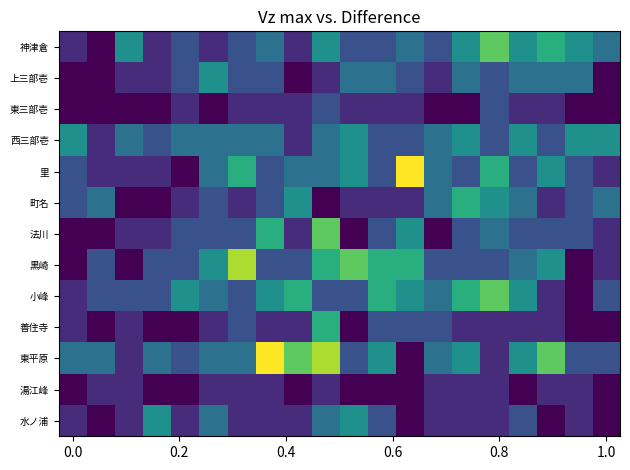

Reading left to right, extract all data points from this chart.

神津倉: 1	0	4	1	2	1	2	3	1	4	2	2	3	2	4	6	4	5	4	3
上三部壱: 0	0	1	1	2	4	2	2	0	1	3	3	2	1	3	2	3	3	3	0
東三部壱: 0	0	0	0	1	0	1	1	1	2	1	1	1	0	0	2	1	1	0	0
西三部壱: 4	1	3	2	3	3	3	3	1	3	4	2	2	3	4	2	4	2	4	4
里: 2	1	1	1	0	3	5	2	3	3	4	2	8	3	2	5	2	4	2	1
町名: 2	3	0	0	1	2	1	2	4	0	1	1	1	3	5	4	3	1	2	3
法川: 0	0	1	1	2	2	2	5	1	6	0	2	4	0	2	3	2	2	2	1
黒崎: 0	2	0	2	2	4	7	2	2	5	6	5	5	2	2	2	3	4	0	1
小峰: 1	2	2	2	4	3	2	4	5	2	2	5	4	3	5	6	4	1	0	2
善住寺: 1	0	1	0	0	1	2	1	1	5	0	2	2	2	1	1	1	1	0	0
東平原: 3	3	1	3	2	3	3	8	6	7	2	4	0	3	4	1	4	6	2	2
湯江峰: 0	1	1	0	0	1	1	1	0	1	0	0	0	1	1	1	0	1	1	0
水ノ浦: 1	0	1	4	1	3	1	1	1	3	4	2	0	1	1	1	2	0	1	0